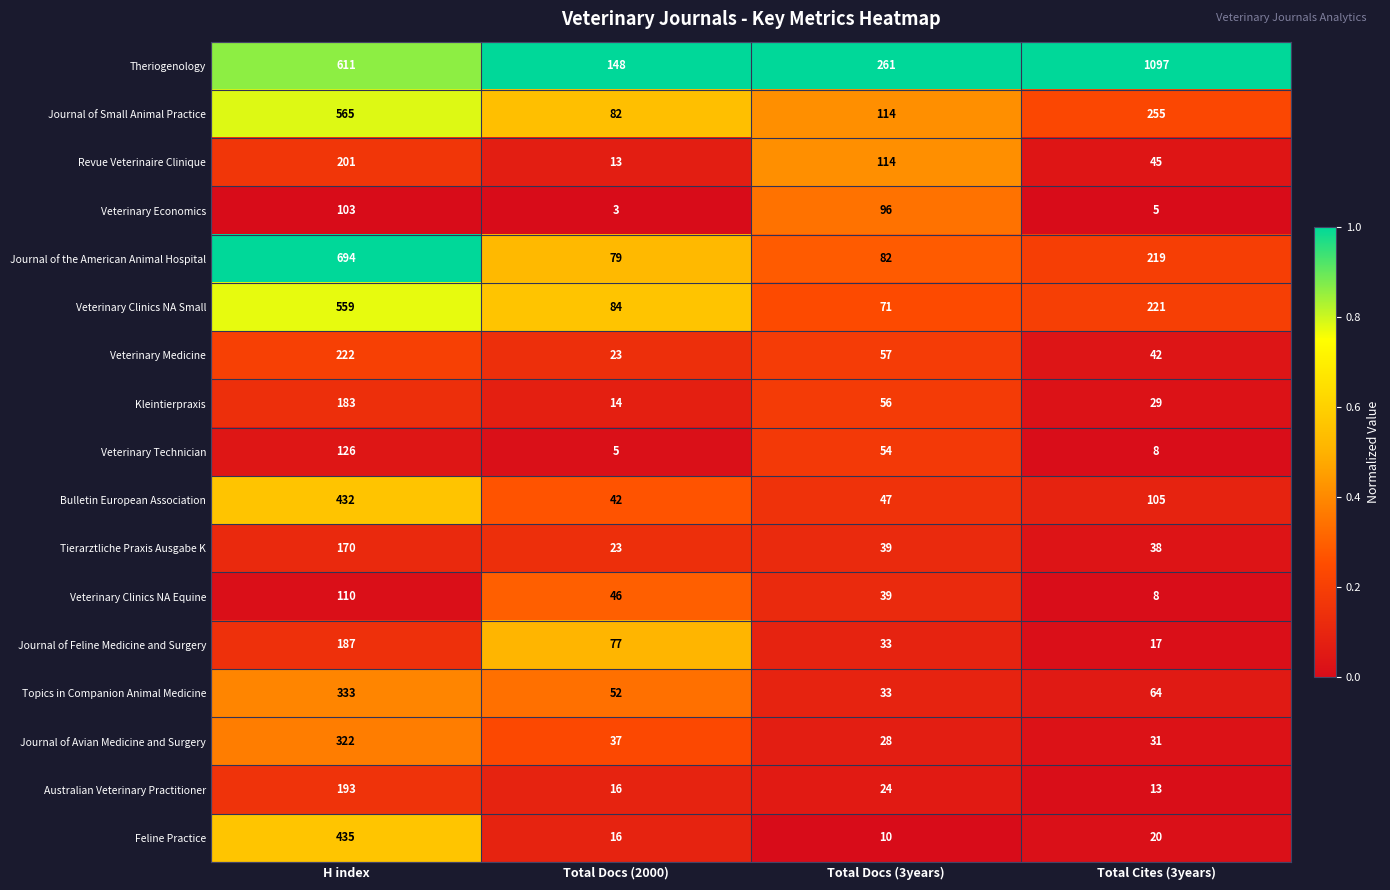

What is the total value across all series at H index?

5446